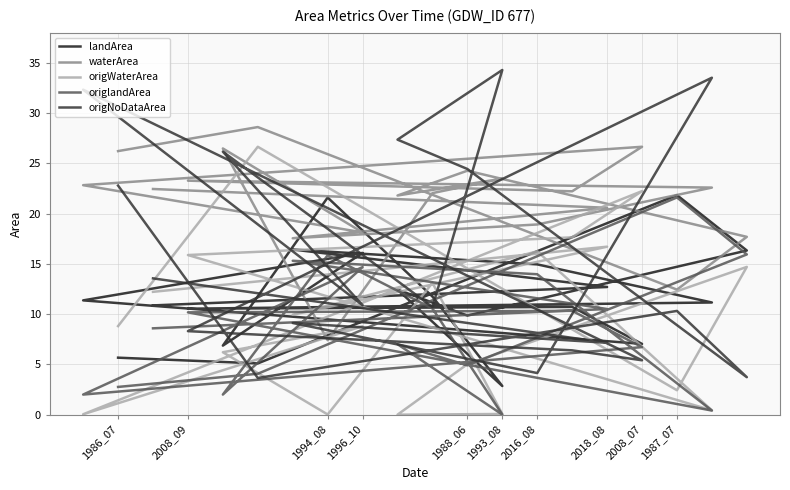

How many times do origlandArea and waterArea cross each other?

4